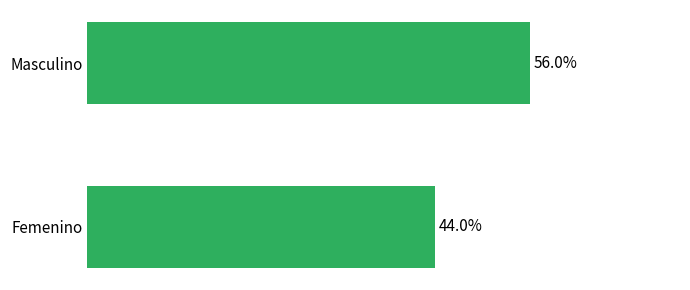

Rank the categories by value from lowest to highest.

Femenino, Masculino